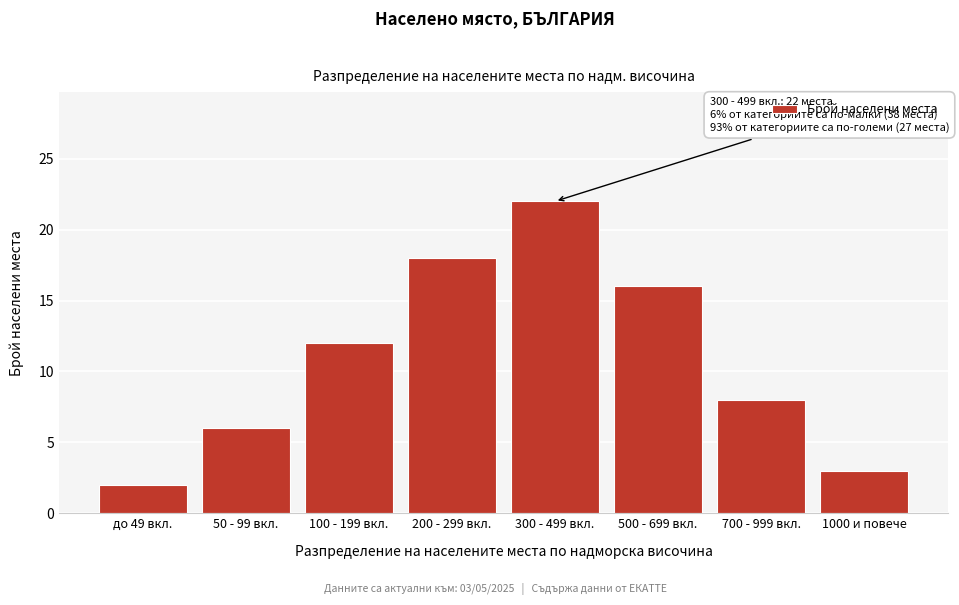

Reading right to left, transcribe all the data shown in this chart.

3	8	16	22	18	12	6	2